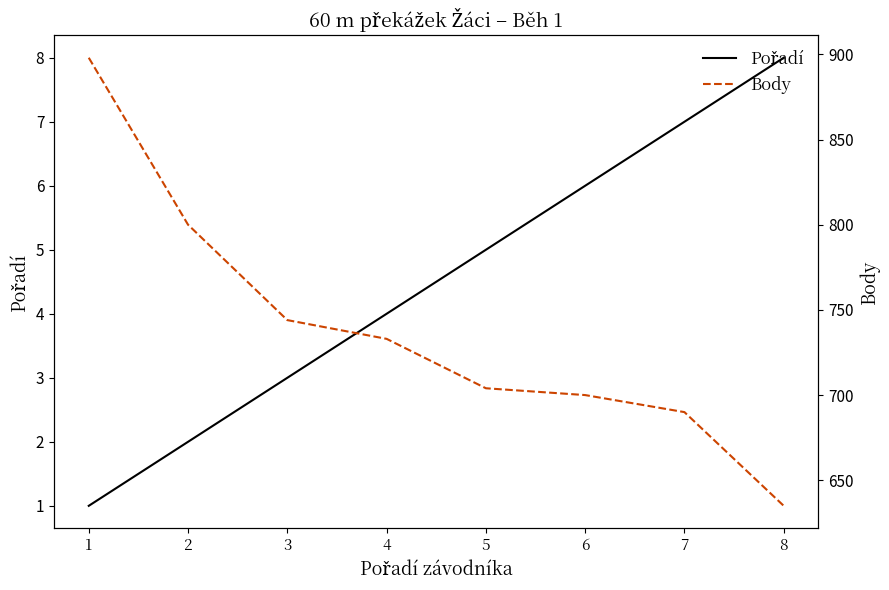

True or false: Body and Pořadí intersect in this chart.

False